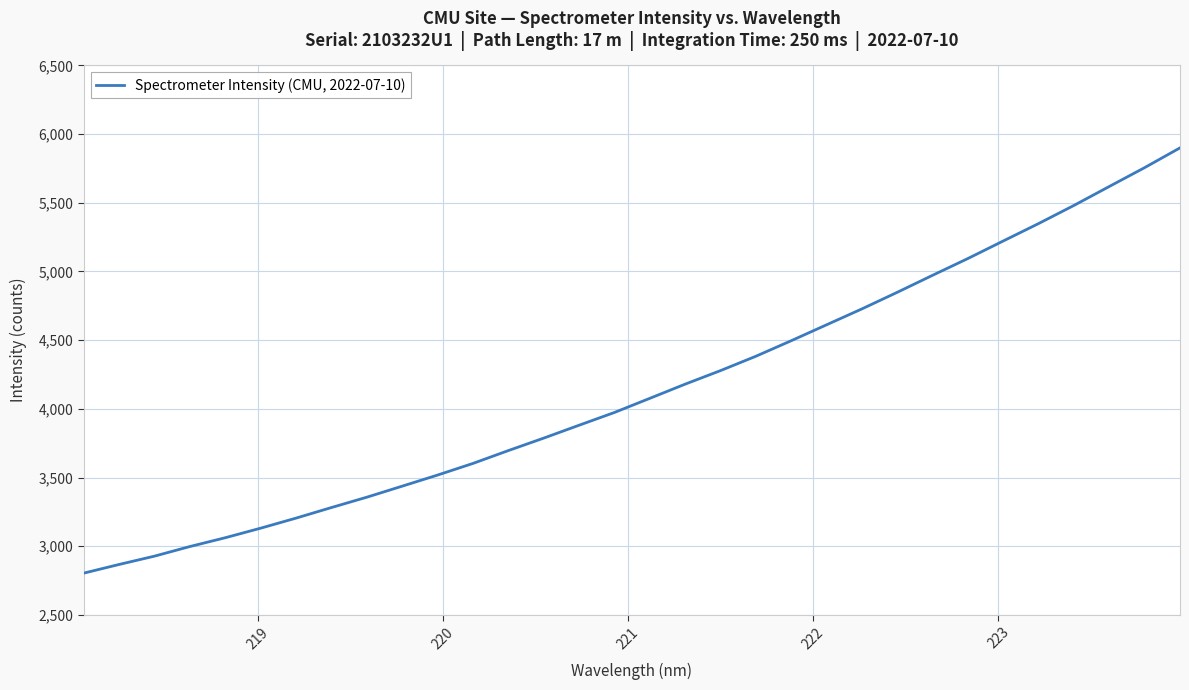

What is the maximum value shown in the chart?

5900.0